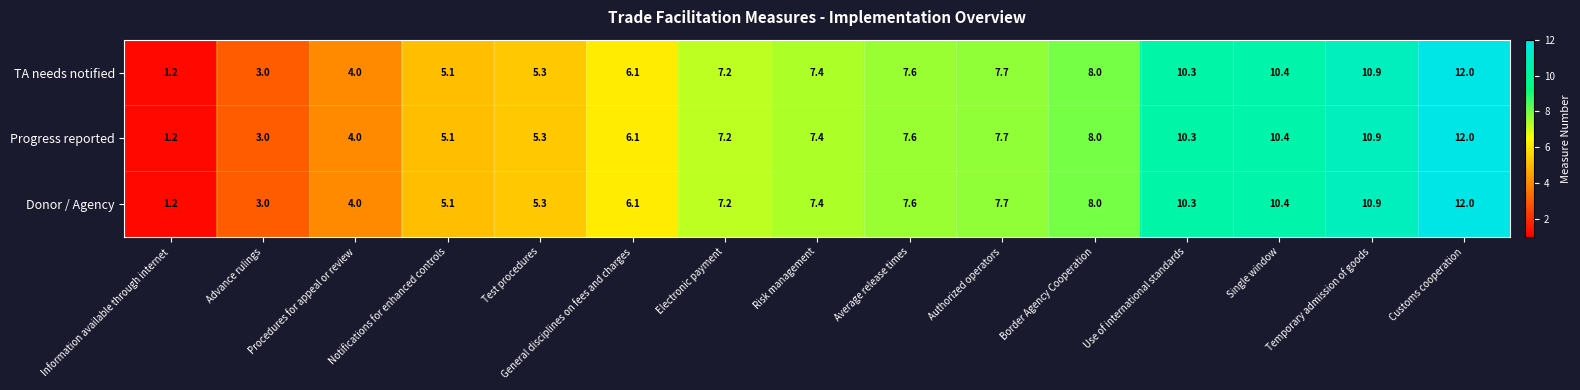

The value of TA needs notified at Procedures for appeal or review is 4.0. True or false?

True